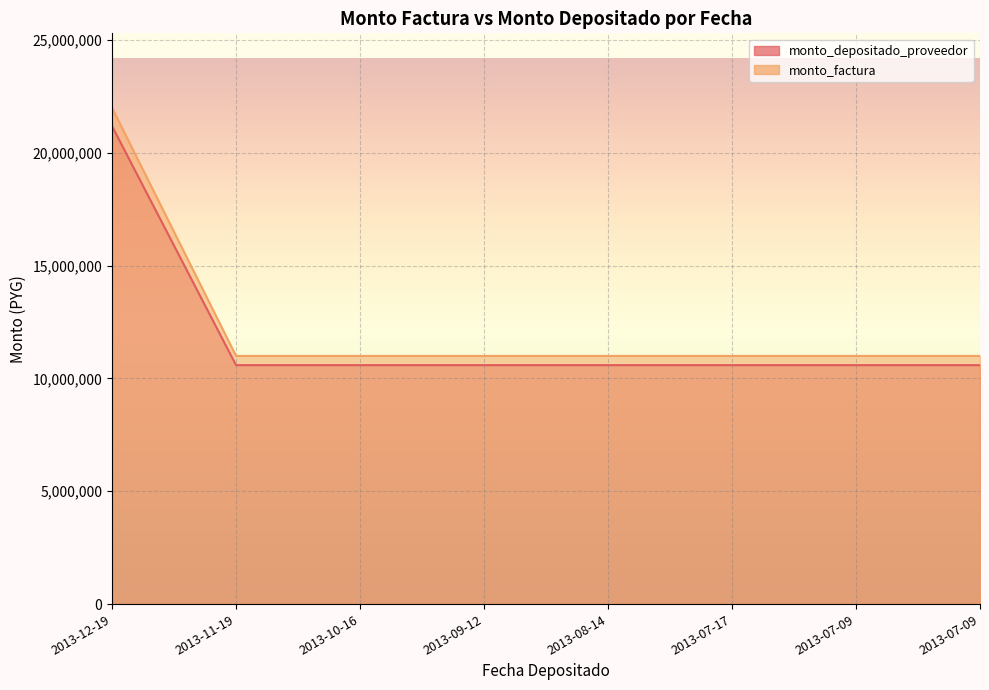

True or false: monto_depositado_proveedor and monto_factura cross at least once.

False